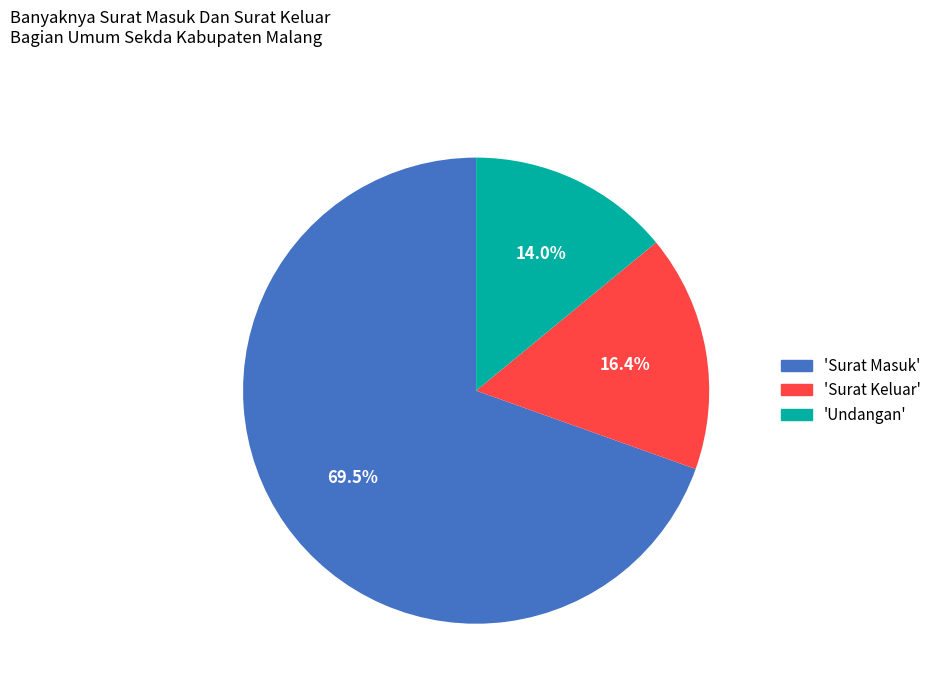

To the nearest percent, what is the average slice percentage?

33%